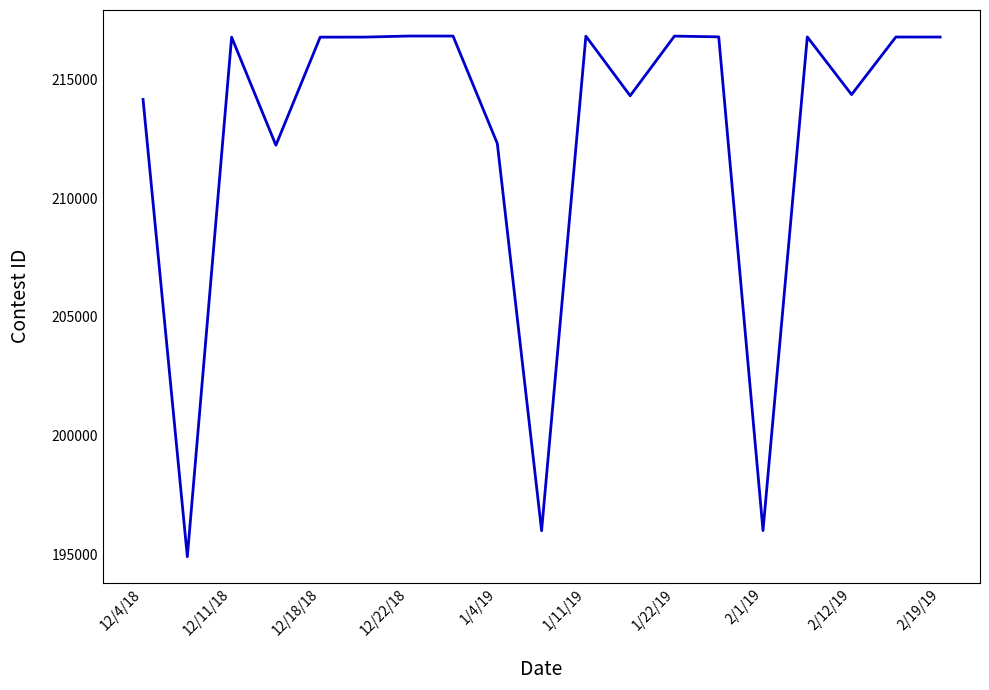

What is the smallest value displayed?

194909